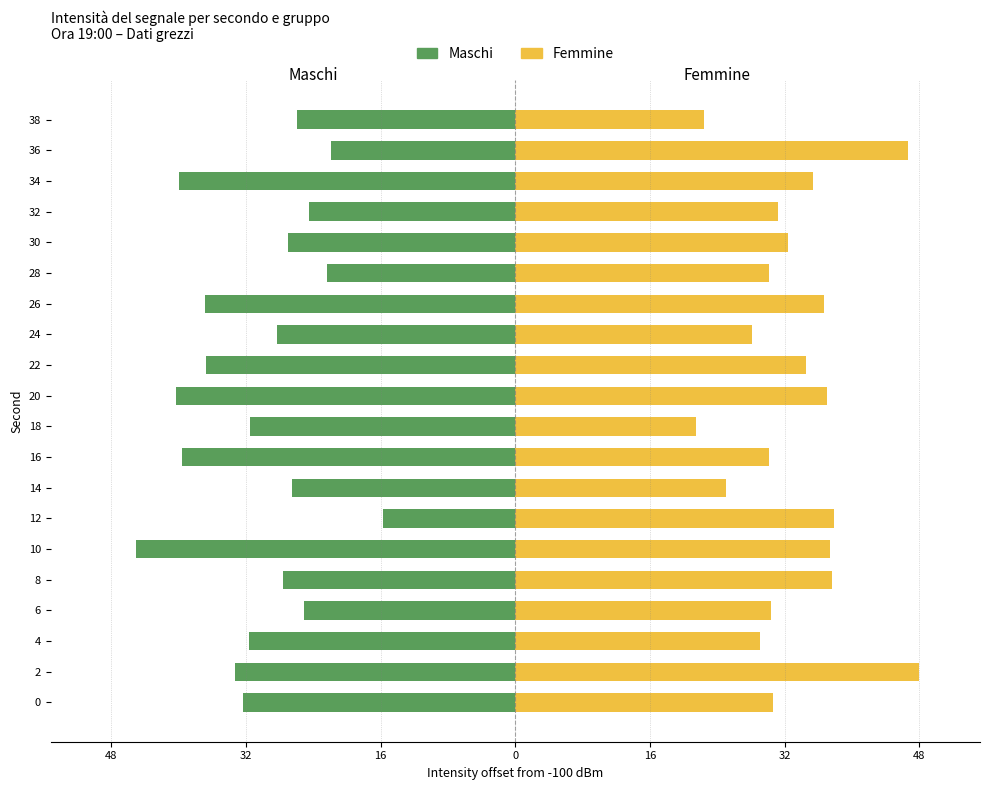

How many bars are there in total?

40